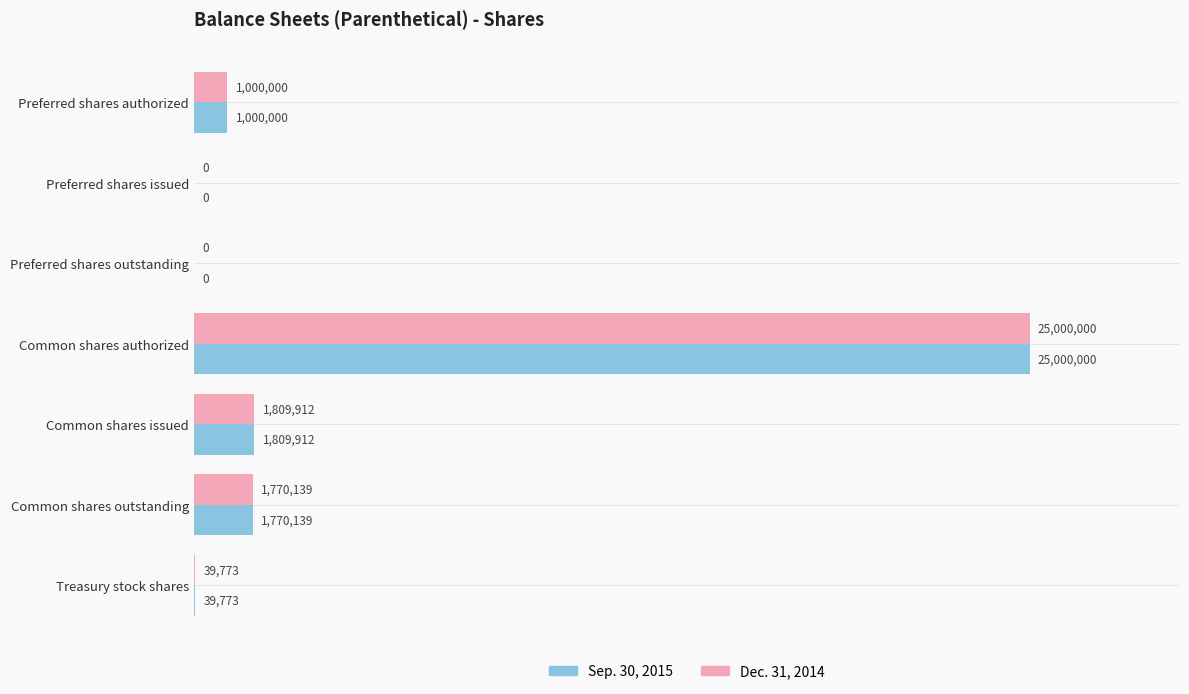

What are all the series names shown in the legend?

Sep. 30, 2015, Dec. 31, 2014